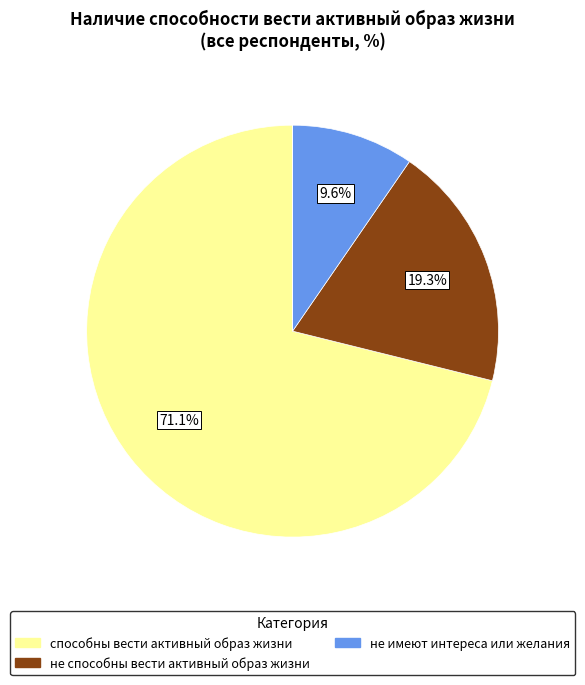

Is there any slice that represents more than half of the pie?

Yes